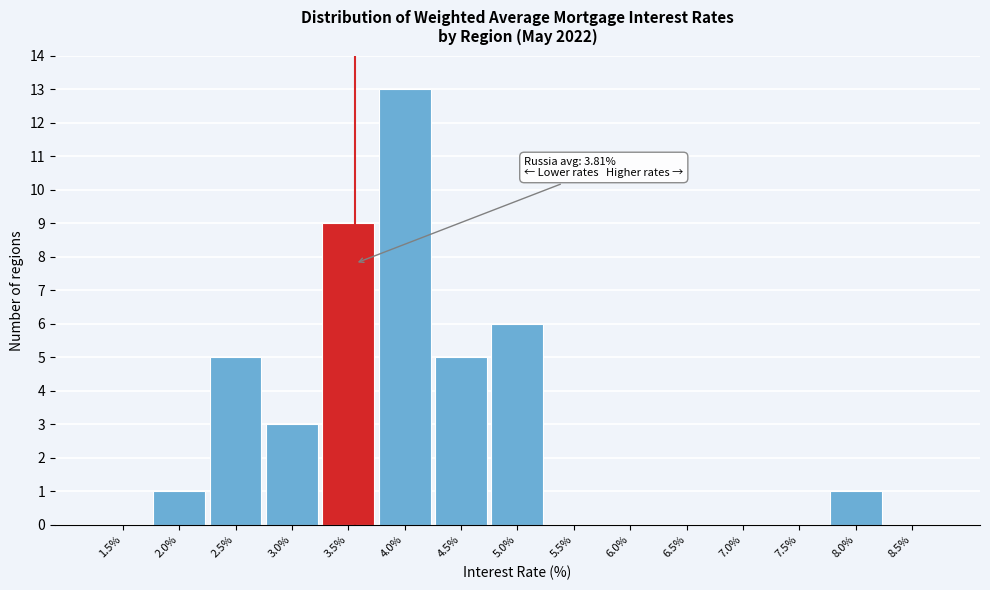

Reading left to right, list all the values displayed in this chart.

1.5%=0	2.0%=1	2.5%=5	3.0%=3	3.5%=9	4.0%=13	4.5%=5	5.0%=6	5.5%=0	6.0%=0	6.5%=0	7.0%=0	7.5%=0	8.0%=1	8.5%=0